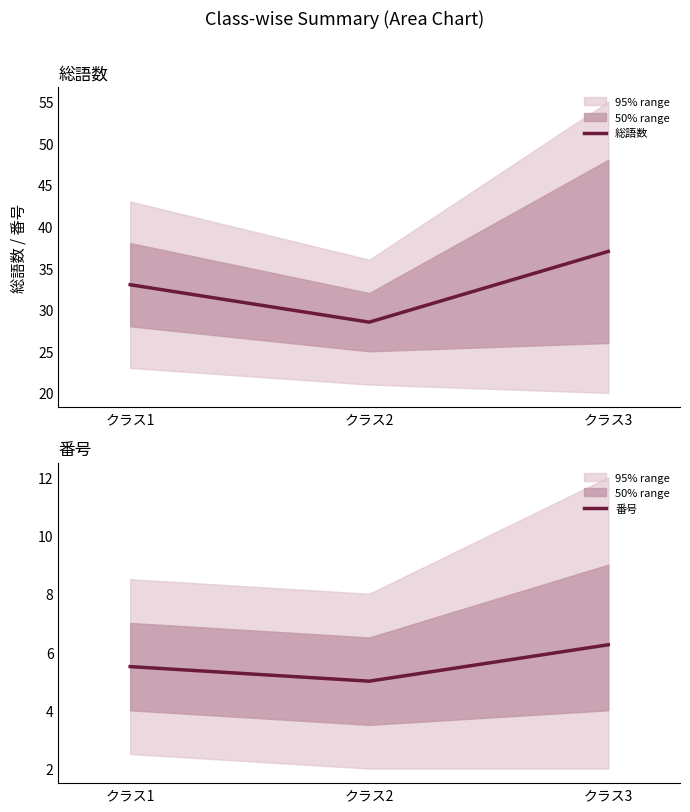

Which category has the highest value across all series?

クラス3